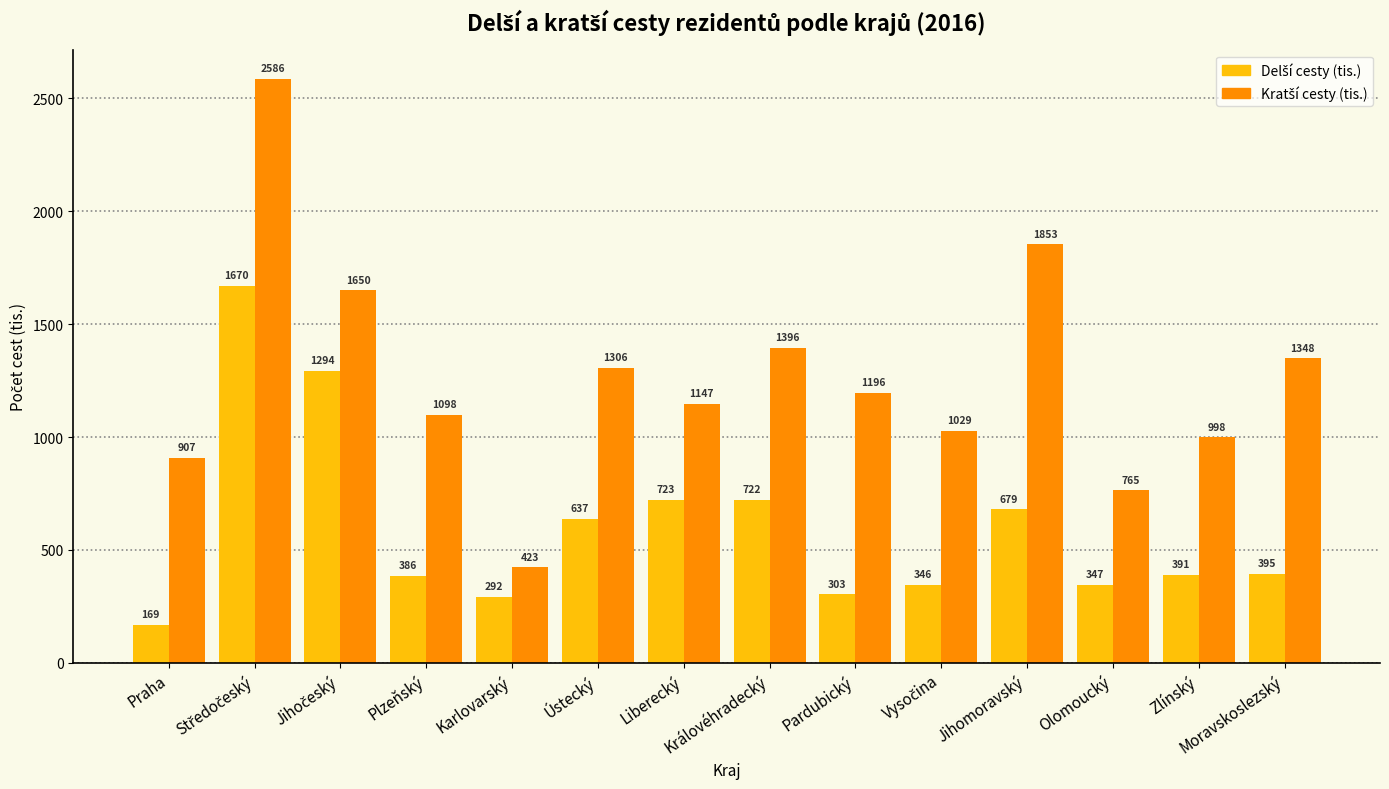

What is the greatest value displayed?

2586.3